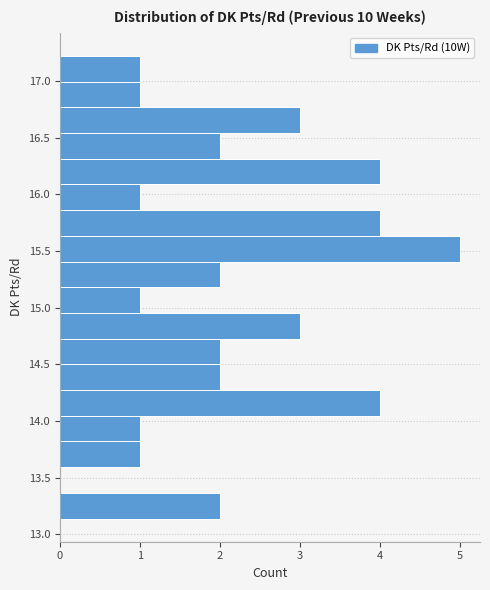

Over which range of the y-axis is the bar longest?

15.40 to 15.65